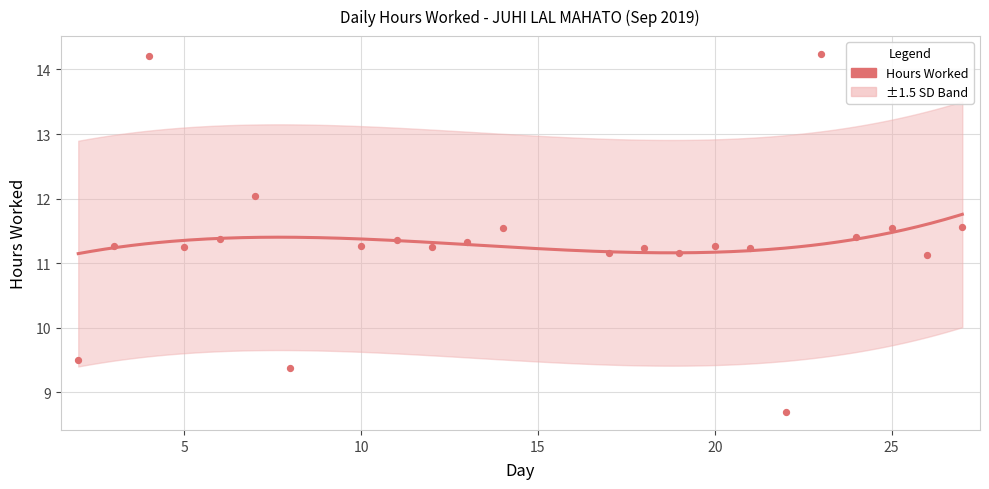

Which has a higher value, 11 or 4?

4